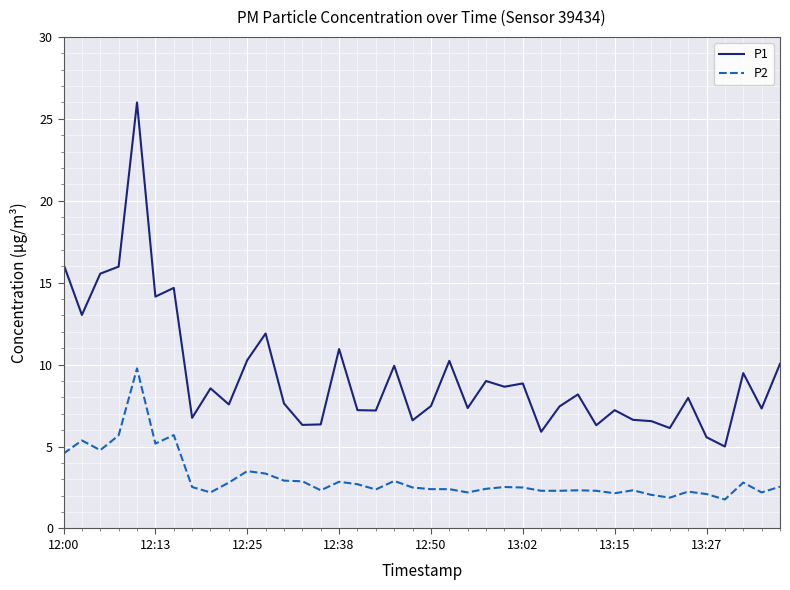

What is the average value of the P2 series?

3.1